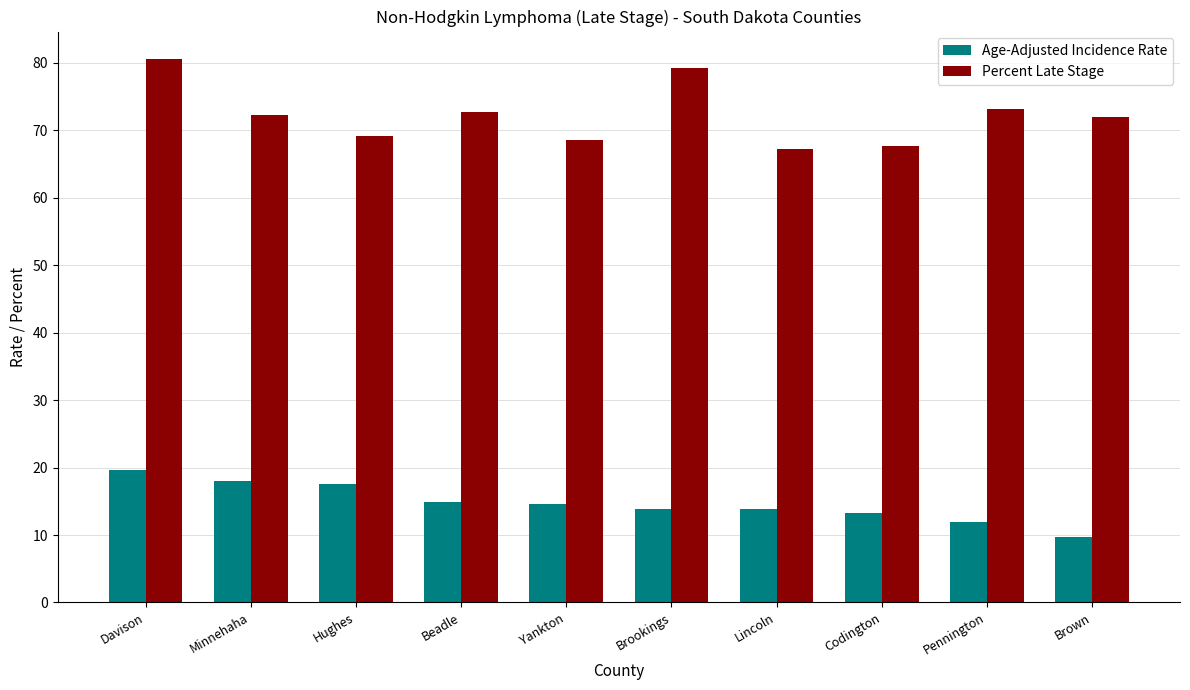

What is the label of the 1st bar from the left?

Davison